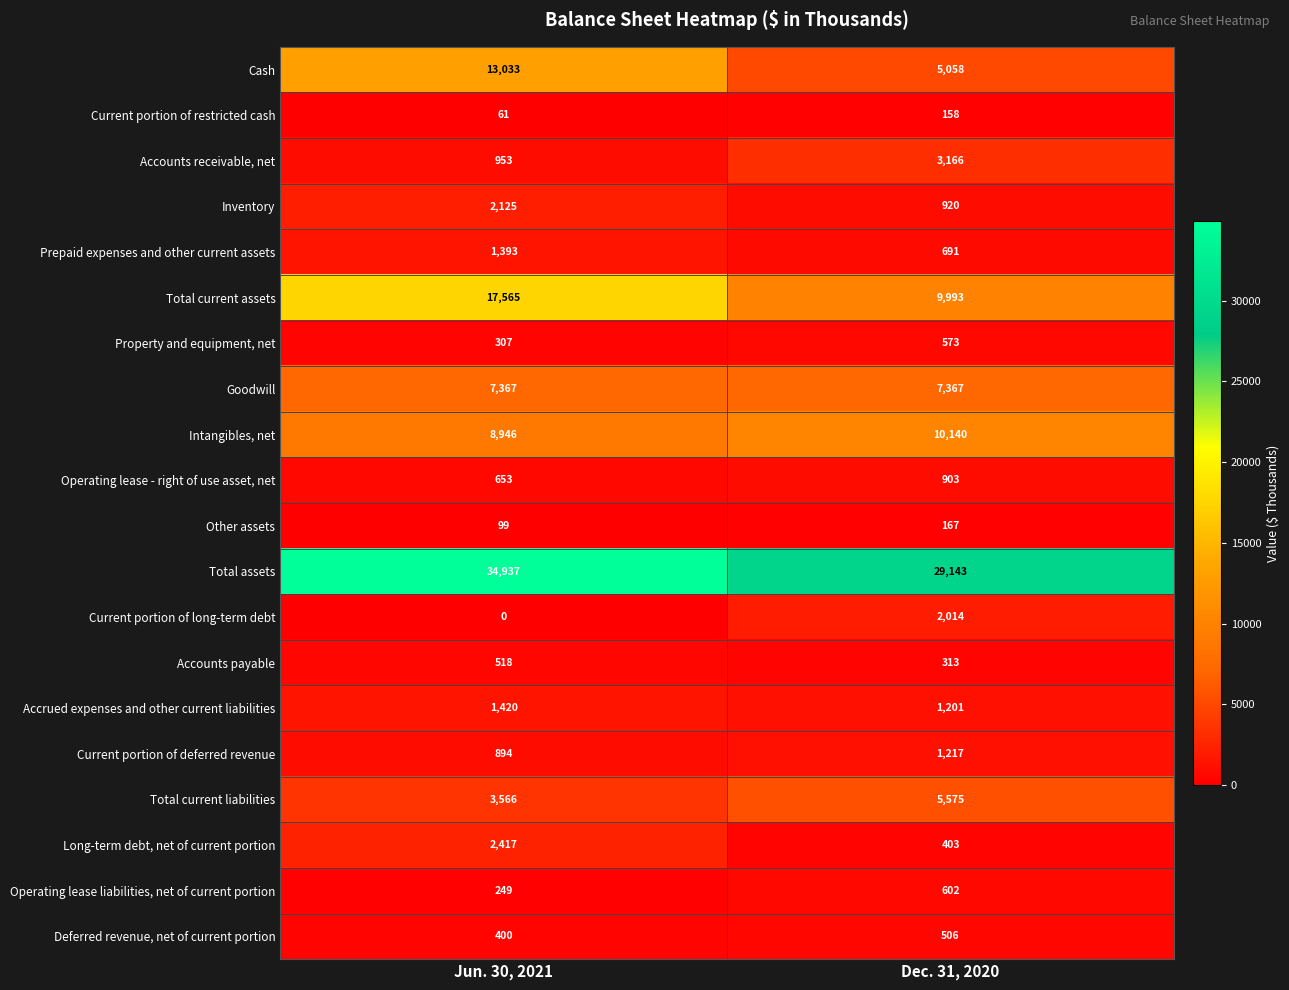

Rank the series by their maximum value, from highest to lowest.

Total assets, Total current assets, Cash, Intangibles, net, Goodwill, Total current liabilities, Accounts receivable, net, Long-term debt, net of current portion, Inventory, Current portion of long-term debt, Accrued expenses and other current liabilities, Prepaid expenses and other current assets, Current portion of deferred revenue, Operating lease - right of use asset, net, Operating lease liabilities, net of current portion, Property and equipment, net, Accounts payable, Deferred revenue, net of current portion, Other assets, Current portion of restricted cash